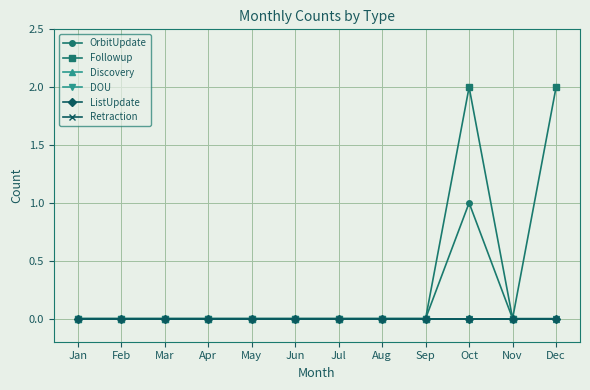

Does the chart have visible grid lines?

Yes